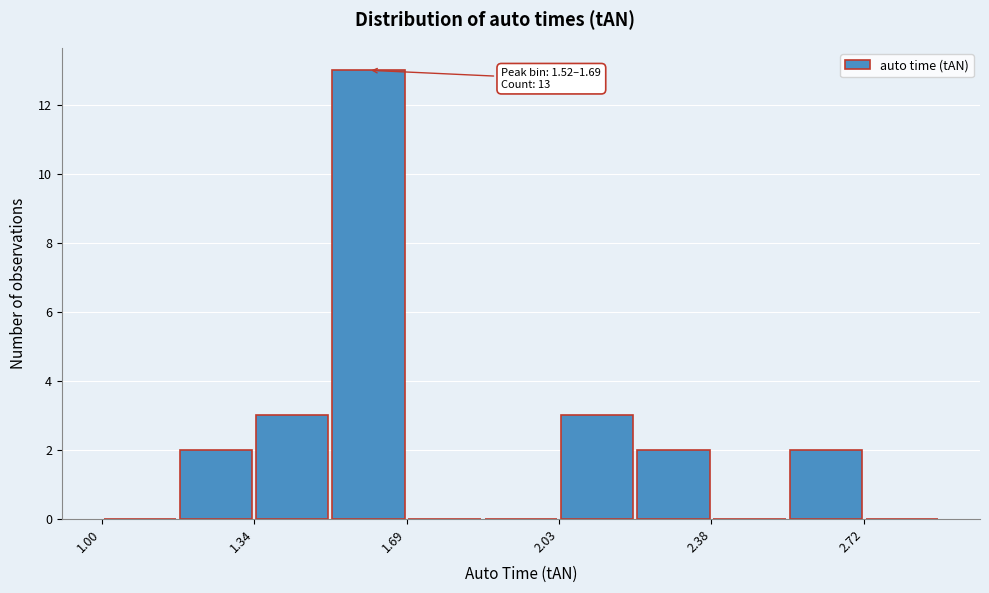

Around what value on the x-axis is the tallest bar? Give the approximate position of its centre, as read against the axis.

1.60